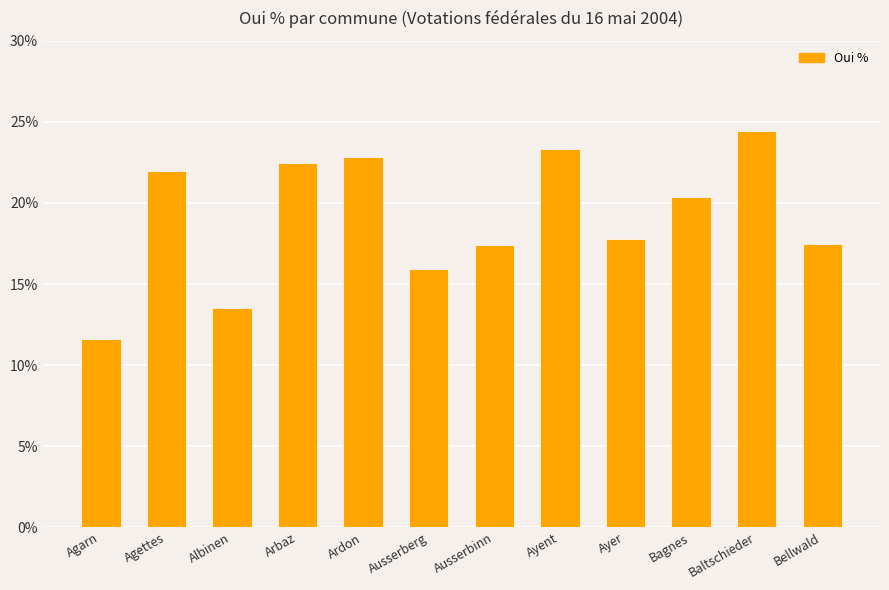

The value at Agettes is 21.9. True or false?

True